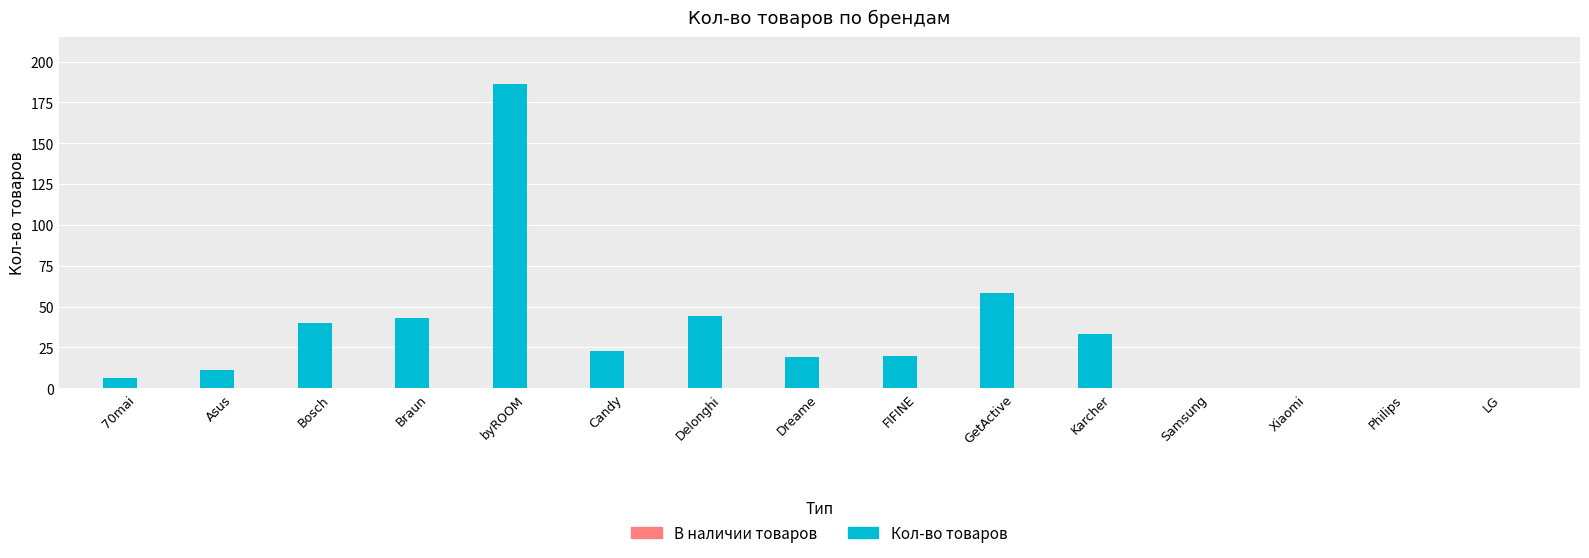

The chart shows a value of 12 at Karcher. True or false?

False